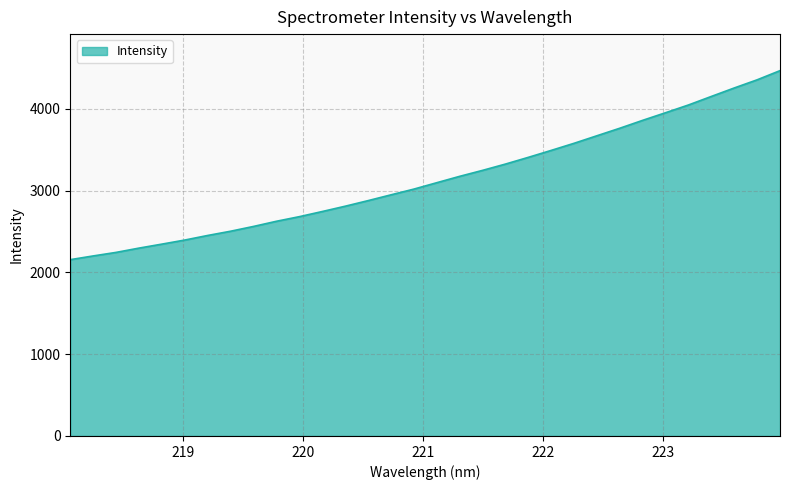

What is the minimum value shown in the chart?

2154.9